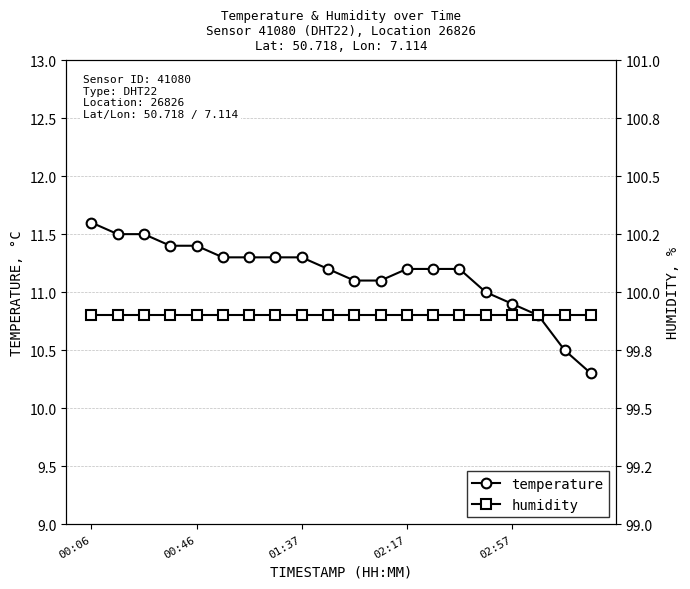

The temperature series shows 11.3 at 01:37. True or false?

True